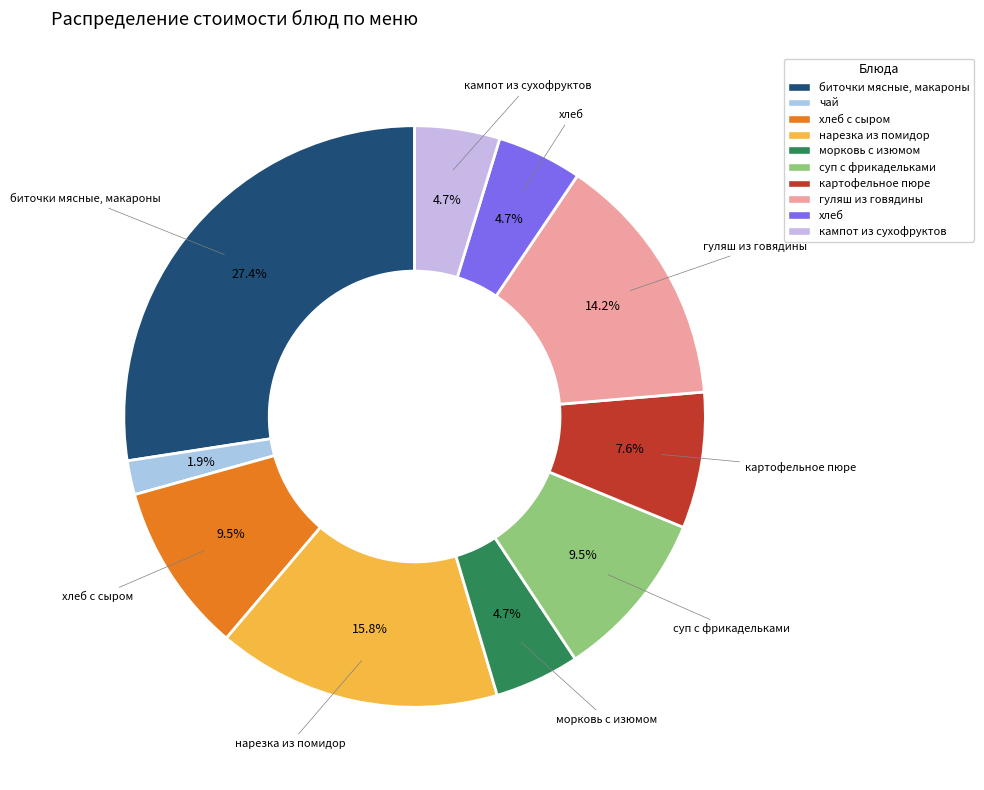

How many slices are in this pie chart?

10